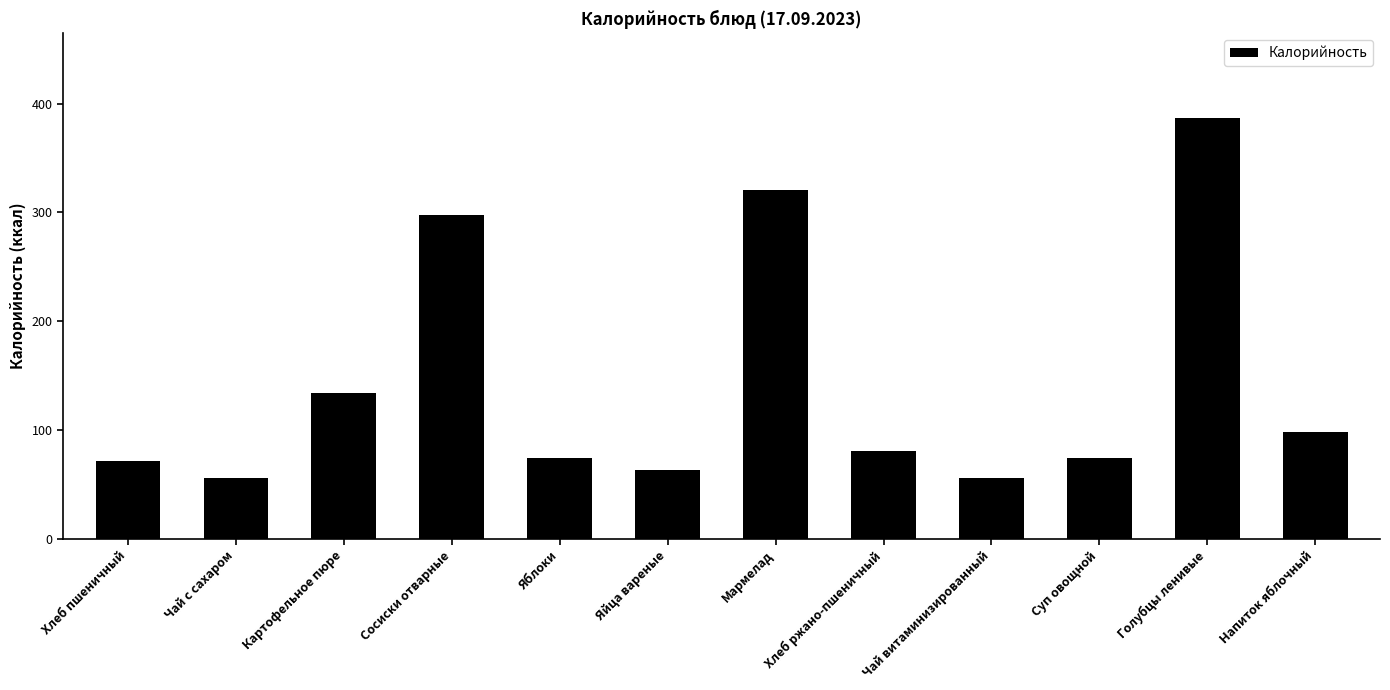

Which label corresponds to the largest value in the chart?

Голубцы ленивые